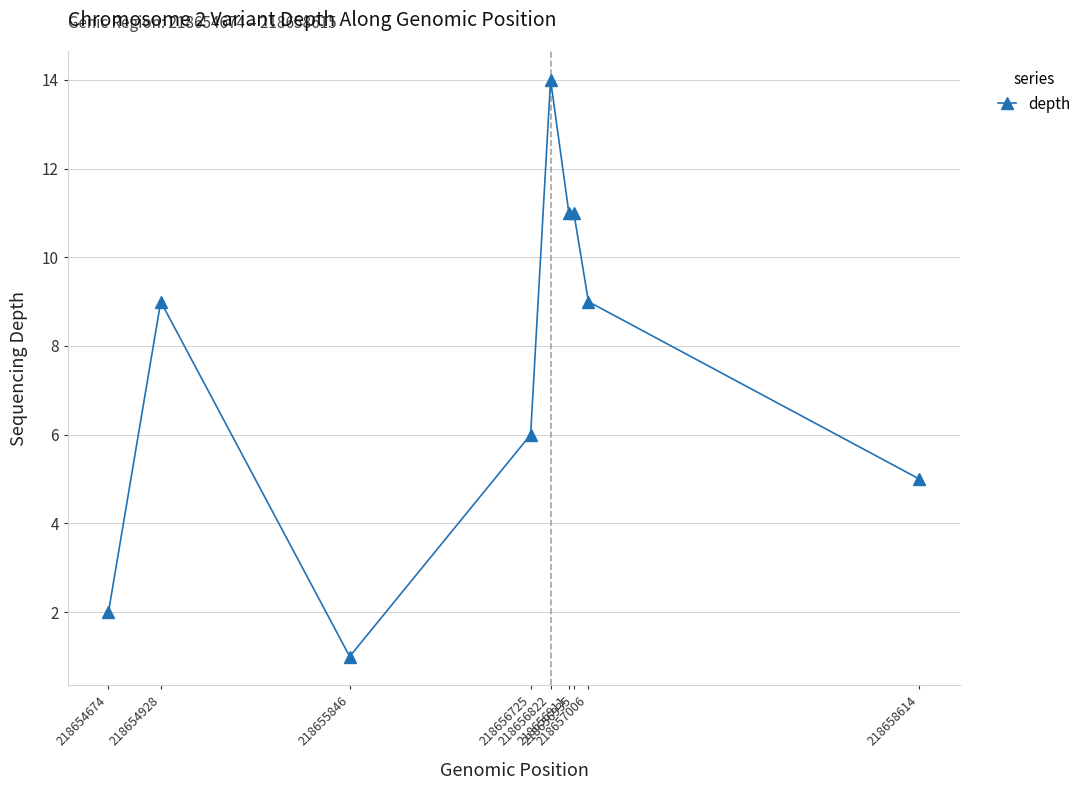

What is the sum of all values?

68